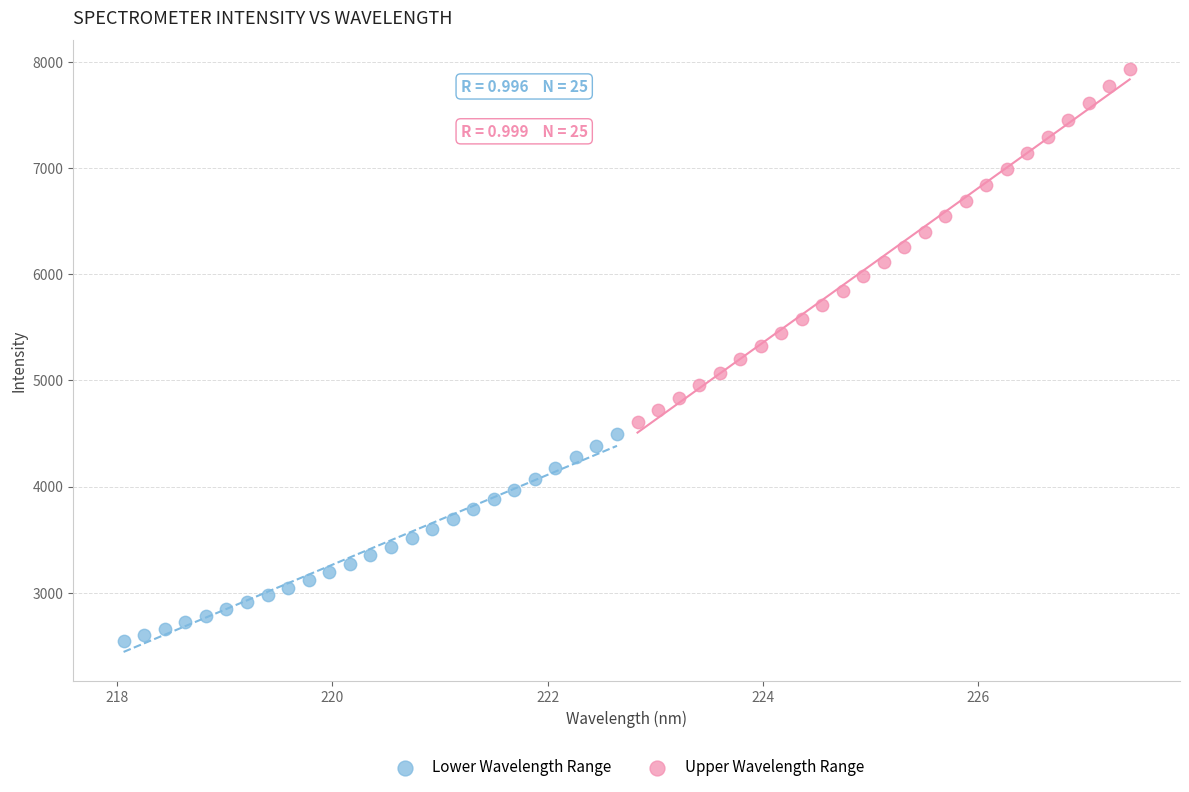

Which series contains the highest Y value?

Upper Wavelength Range